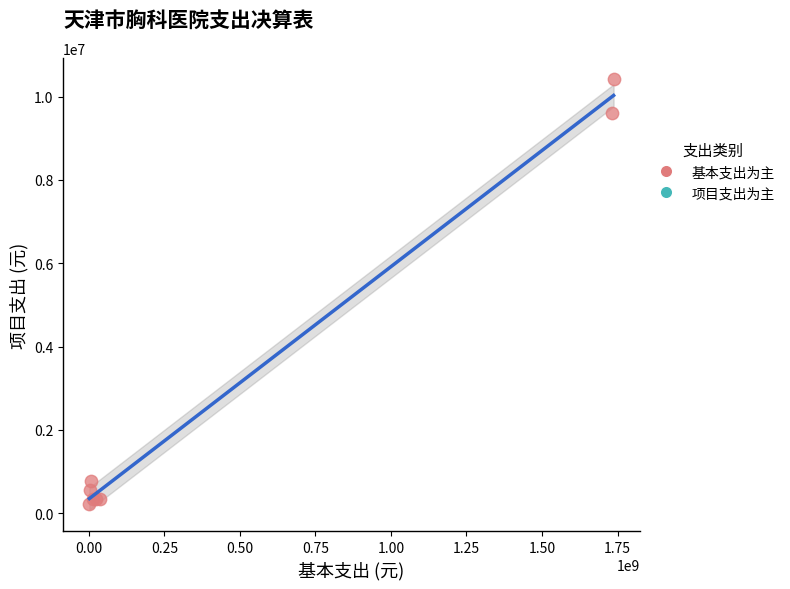

What Y value in the scatter plot is closest to 5314808?

9610310.2